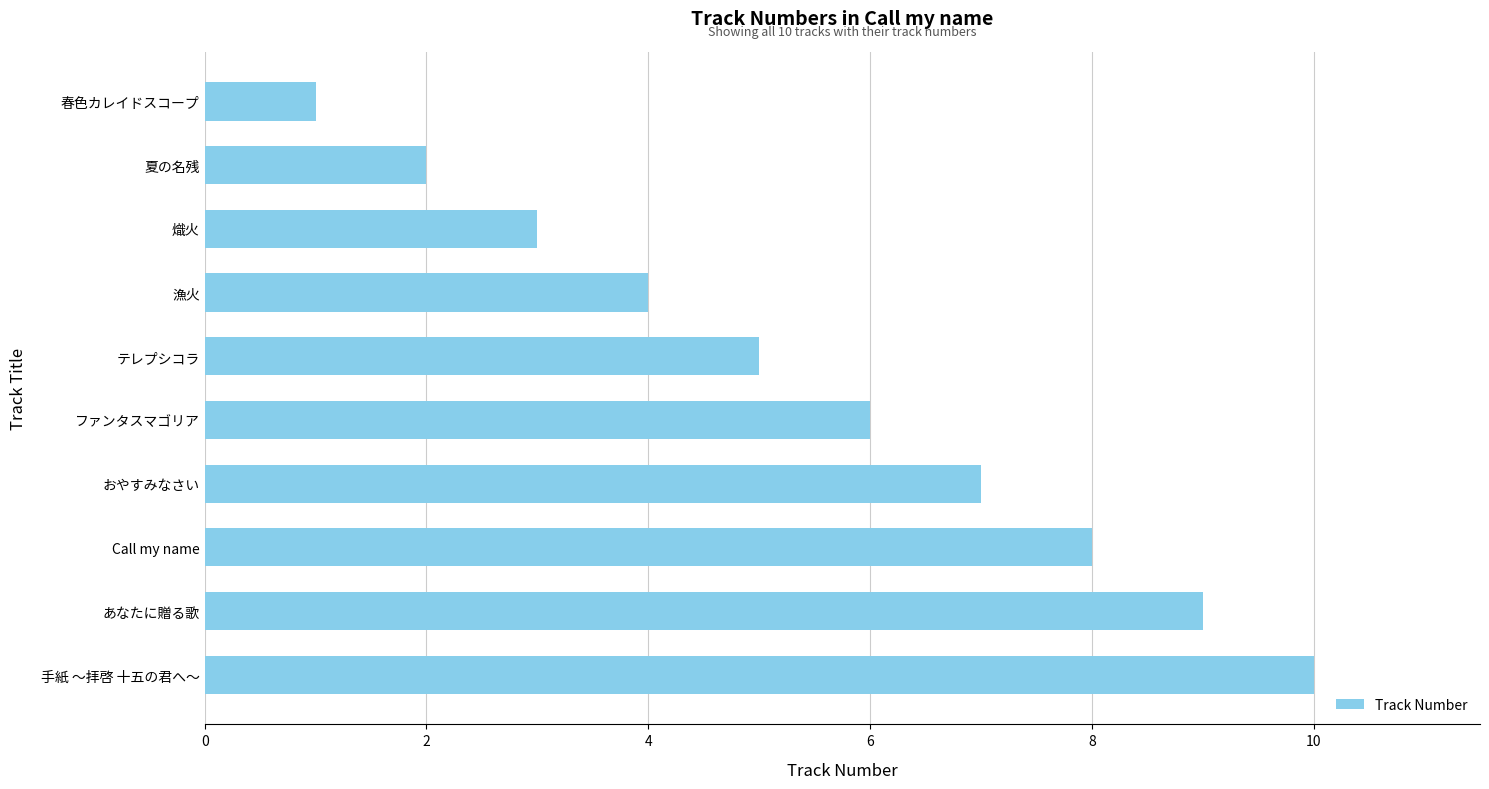

Approximately how many times larger is the value at おやすみなさい compared to 手紙 ～拝啓 十五の君へ～?

0.7